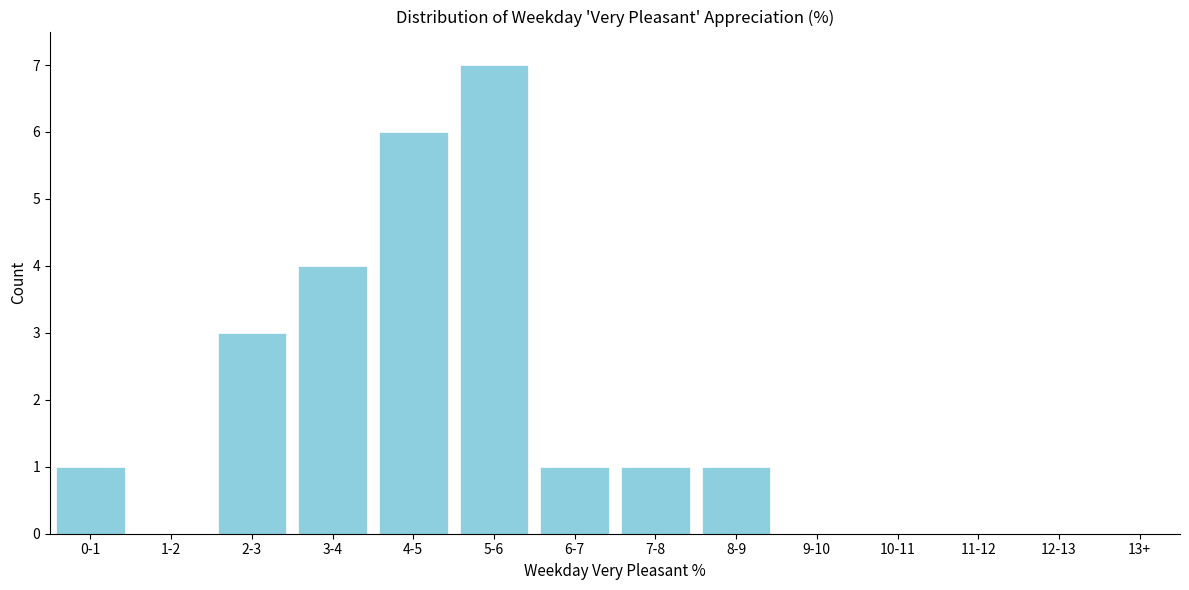

Reading left to right, list all the values displayed in this chart.

0-1=1	1-2=0	2-3=3	3-4=4	4-5=6	5-6=7	6-7=1	7-8=1	8-9=1